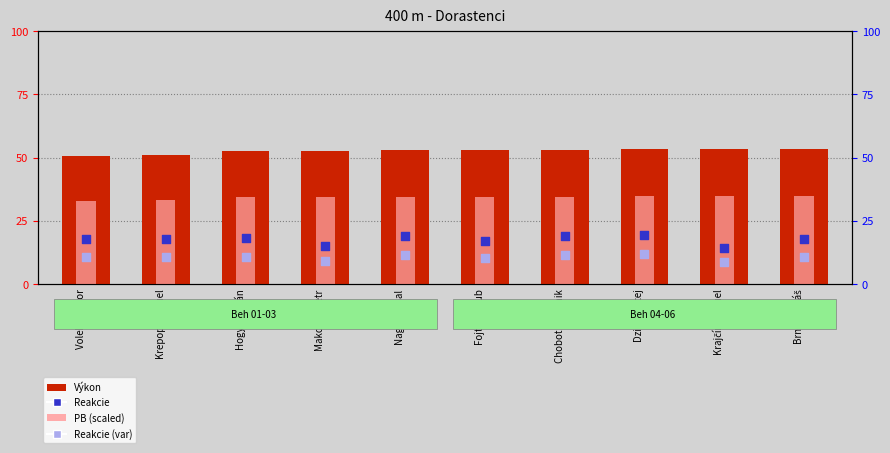

Which series reaches the minimum Y coordinate?

Reakcie (var)